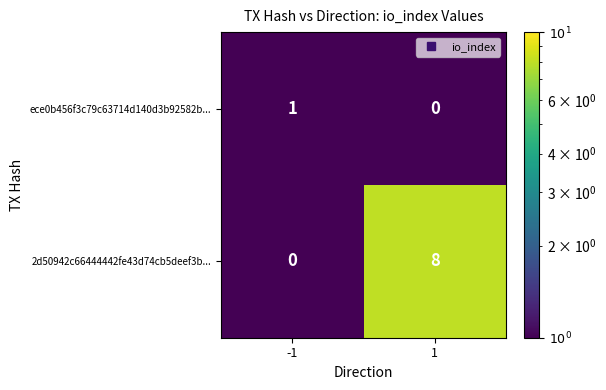

The 2d50942c66444442fe43d74cb5deef3b... series shows 4 at -1. True or false?

False